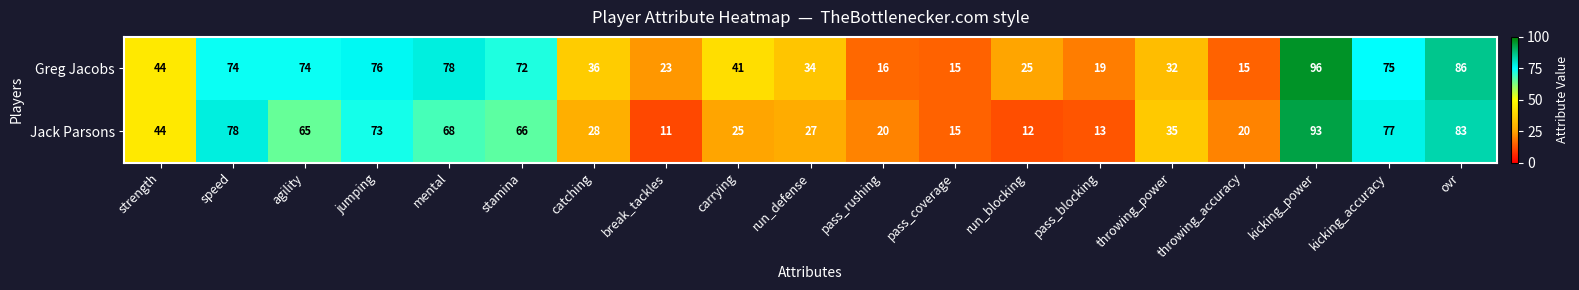

The value of Jack Parsons at strength is 70. True or false?

False